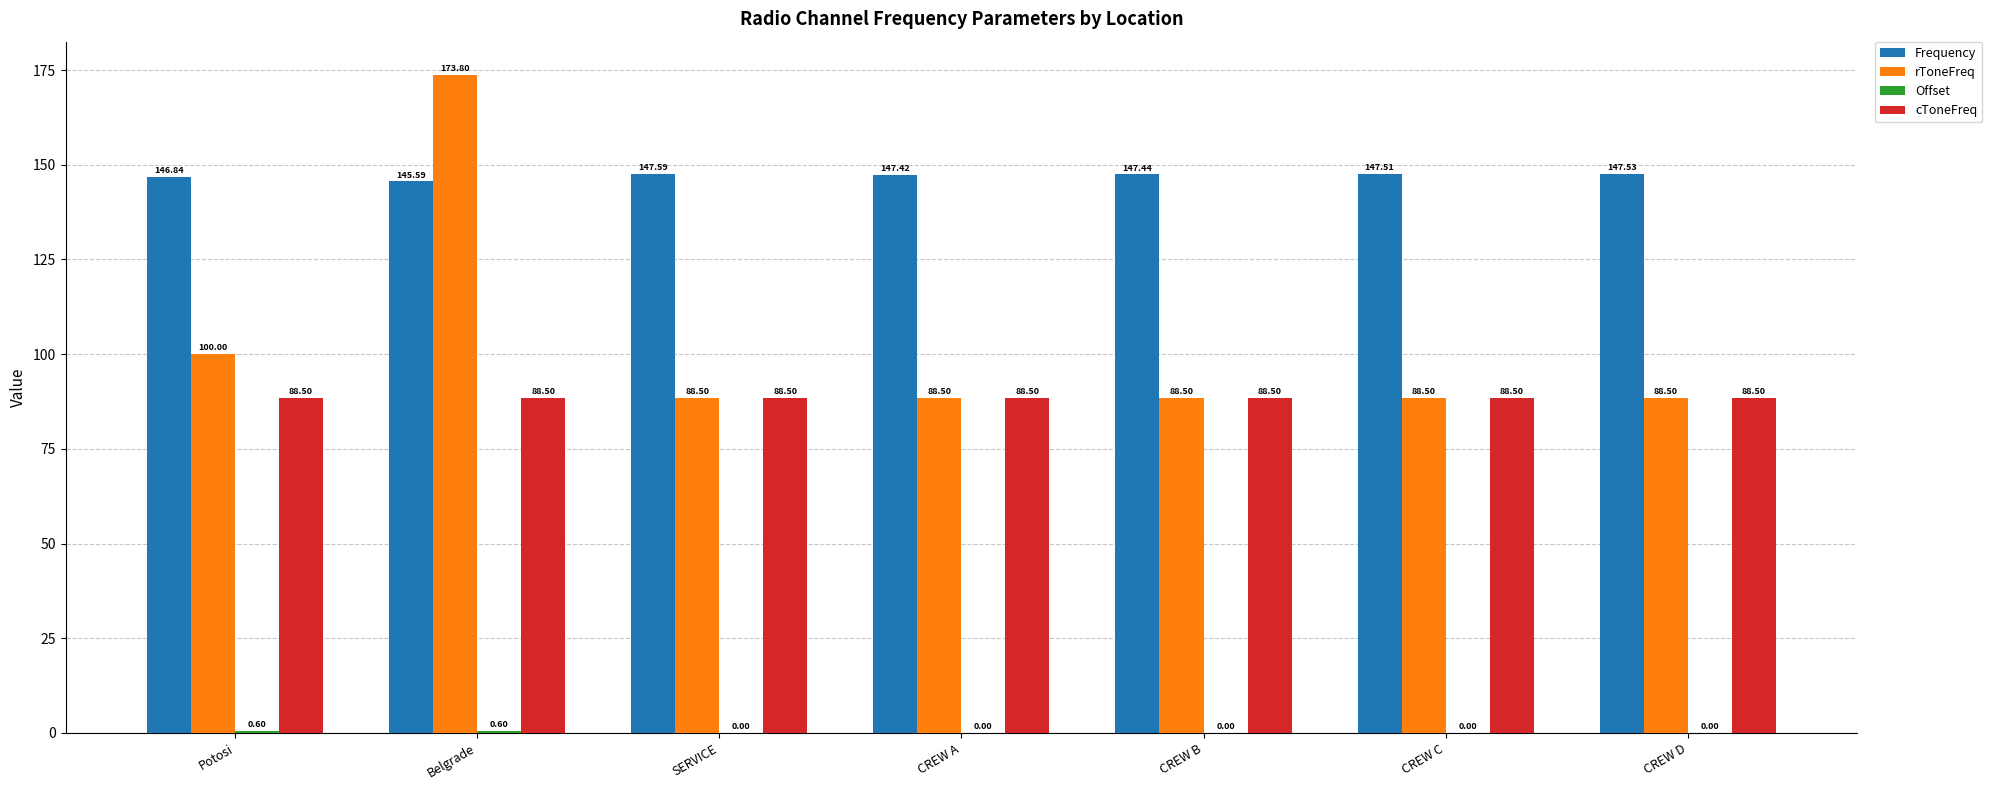

Between CREW A and CREW D, which series saw the biggest shift?

Frequency